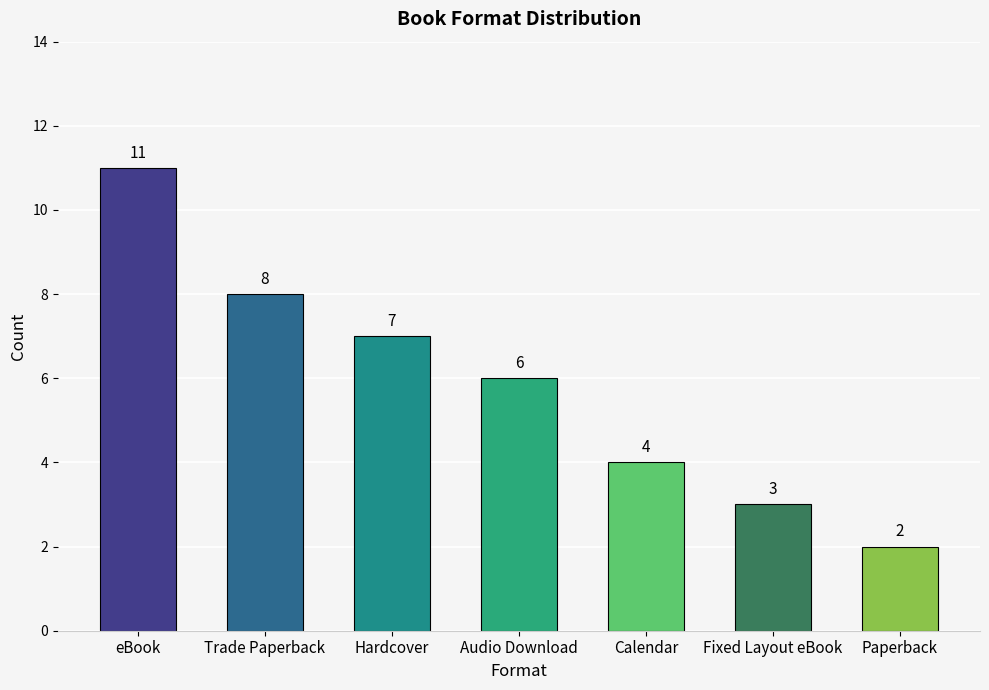

List the labels in order of value, smallest first.

Paperback, Fixed Layout eBook, Calendar, Audio Download, Hardcover, Trade Paperback, eBook